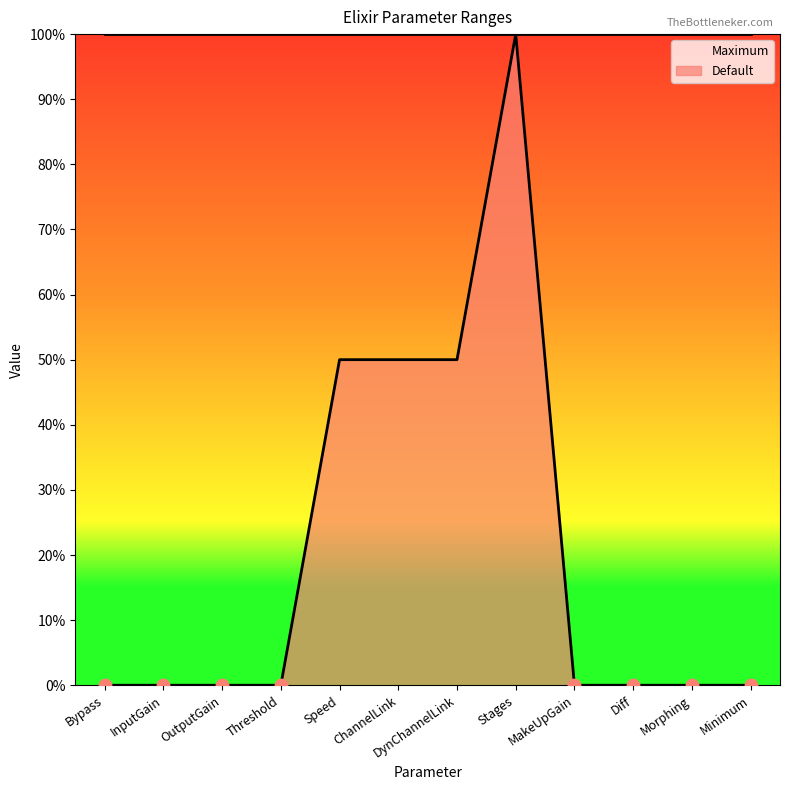

Between Morphing and Diff, which is larger?

Morphing